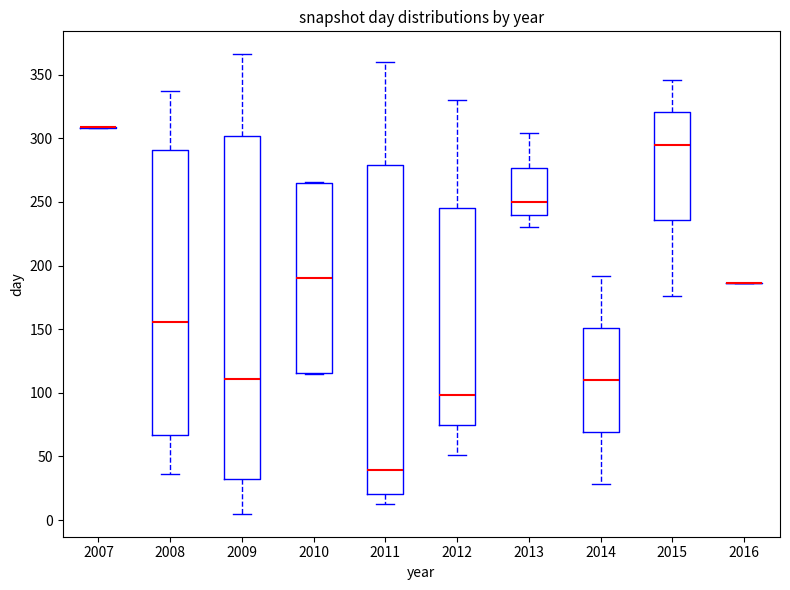

Reading left to right, read every box against the y-axis: the position of its median line, the range the box covers, and the ends of its whiskers. The values are not printed on the chart, so give them approximately, as read against the axis.

2007: box collapsed to a line at 310, whiskers 310 to 310
2008: median 155, box 65 to 290, whiskers 35 to 335
2009: median 110, box 30 to 300, whiskers 5 to 365
2010: median 190, box 115 to 265, whiskers 115 to 265
2011: median 40, box 20 to 280, whiskers 15 to 360
2012: median 100, box 75 to 245, whiskers 50 to 330
2013: median 250, box 240 to 275, whiskers 230 to 305
2014: median 110, box 70 to 150, whiskers 30 to 190
2015: median 295, box 235 to 320, whiskers 175 to 345
2016: box collapsed to a line at 185, whiskers 185 to 185